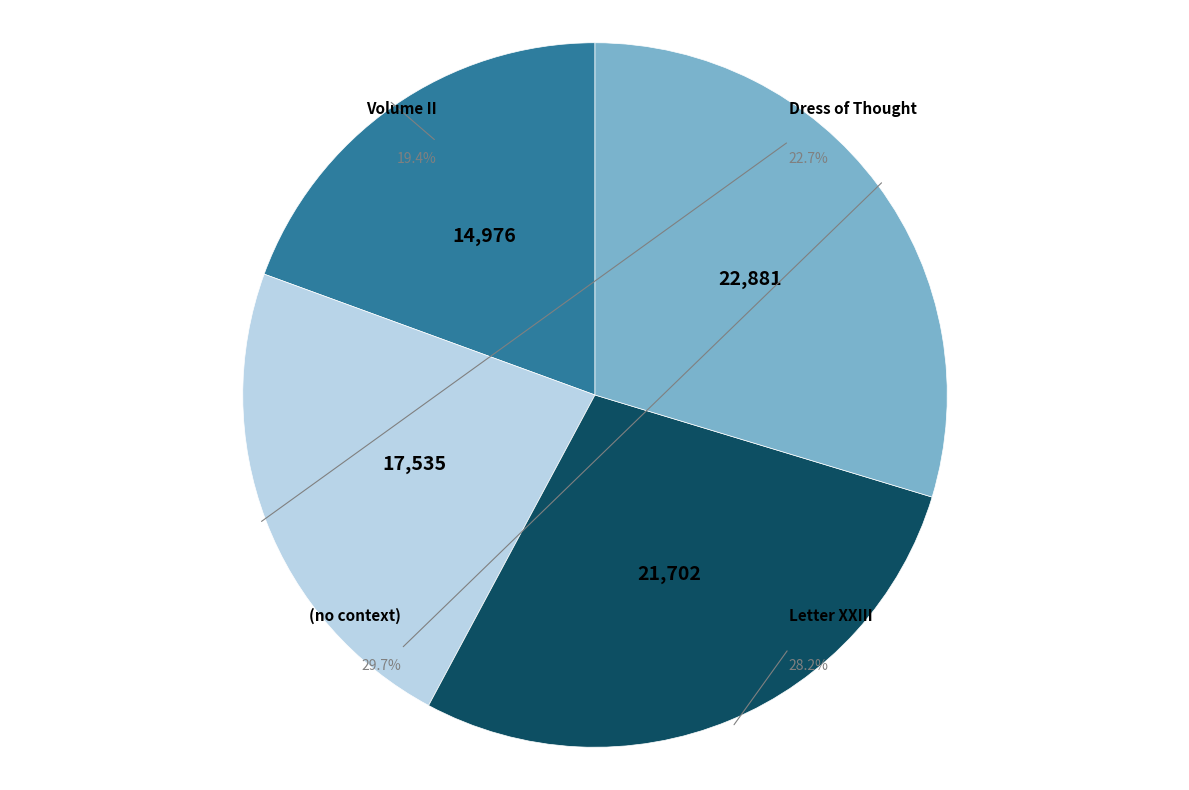

Is there a majority slice in this chart?

No